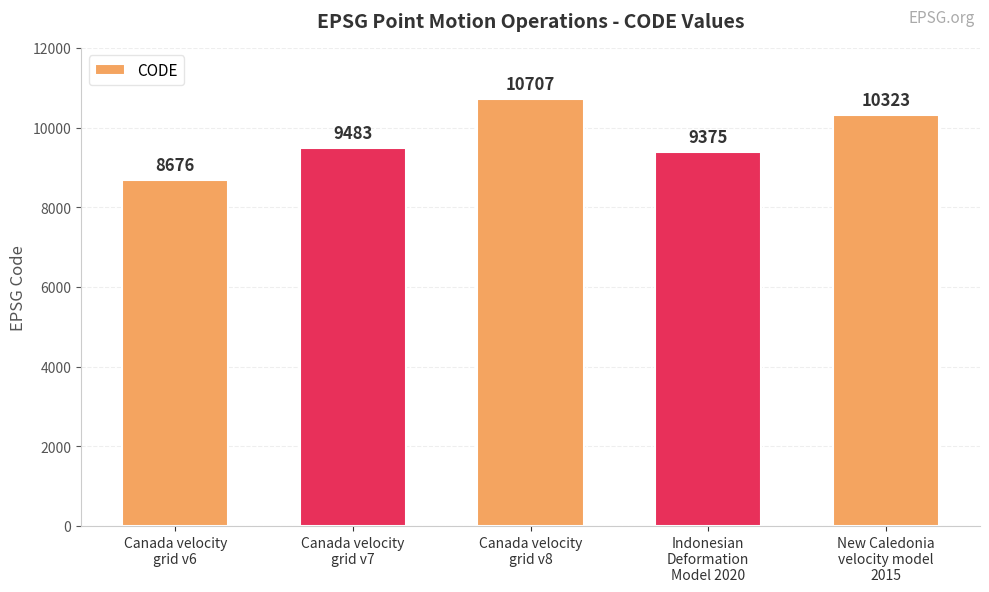

Reading right to left, what are all the values shown in this chart?

New Caledonia
velocity model
2015=10323	Indonesian
Deformation
Model 2020=9375	Canada velocity
grid v8=10707	Canada velocity
grid v7=9483	Canada velocity
grid v6=8676